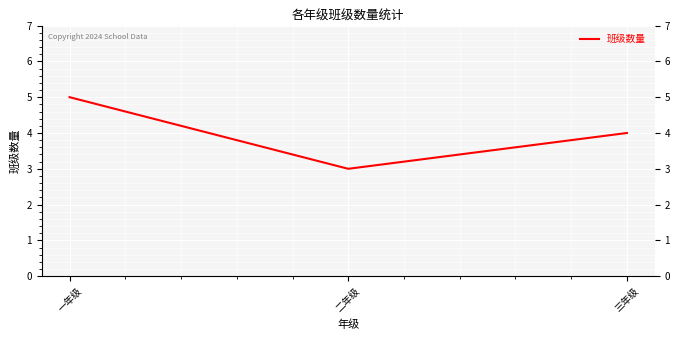

What position from the right is 一年级?

3